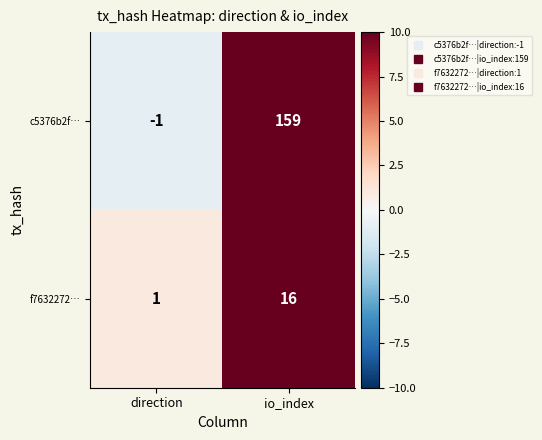

Rank the series by their average value, from lowest to highest.

f7632272…, c5376b2f…